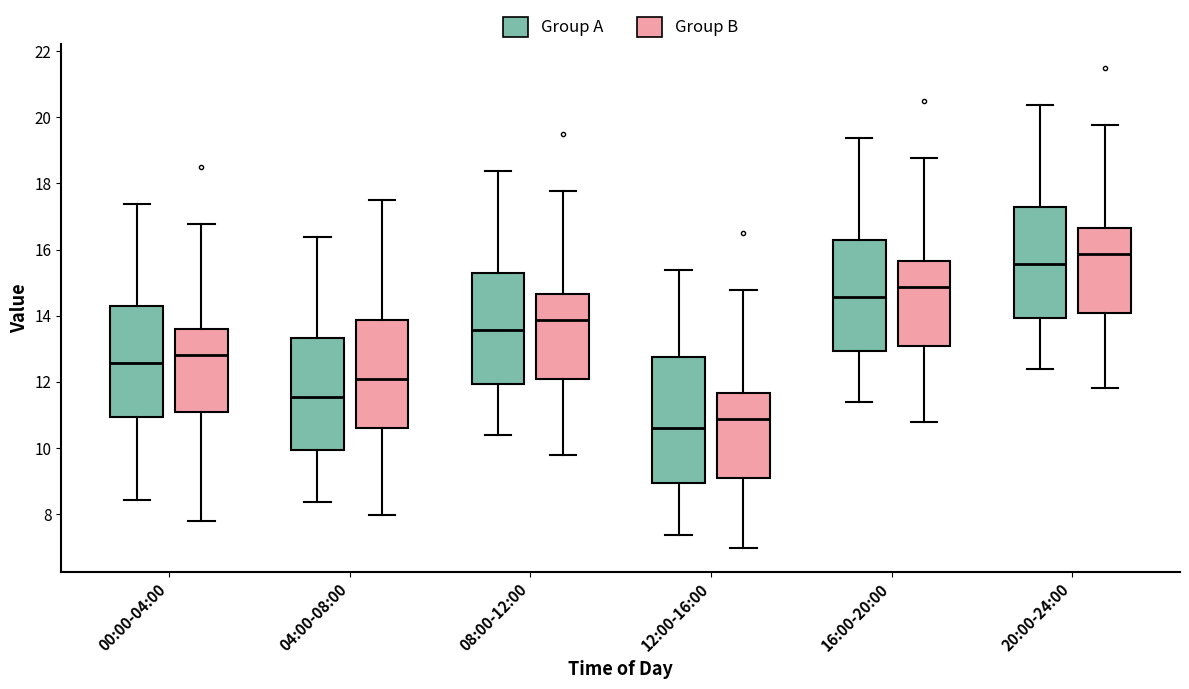

Where does the median line of the box for 20:00-24:00 (Group B) sit on the y-axis? The values are not printed on the chart, so give them approximately, as read against the axis.

15.8